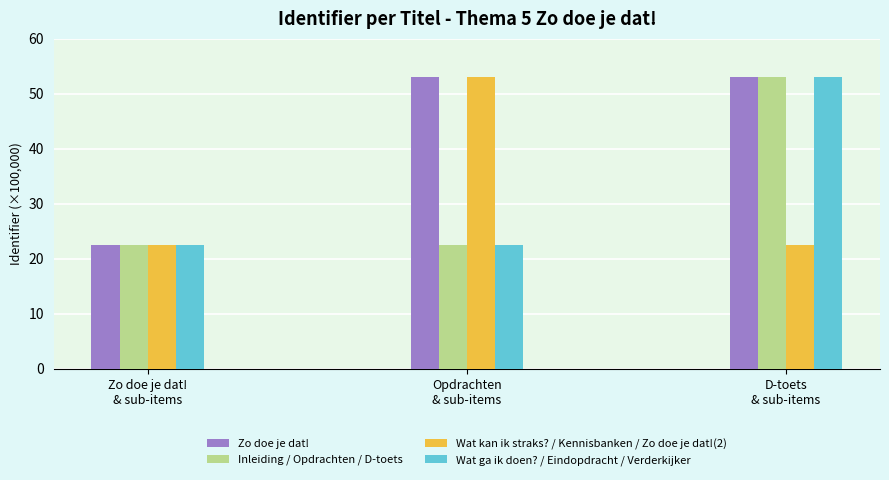

Reading right to left, transcribe all the data shown in this chart.

Zo doe je dat!: 53.1	53.1	22.6
Inleiding / Opdrachten / D-toets: 53.1	22.6	22.6
Wat kan ik straks? / Kennisbanken / Zo doe je dat!(2): 22.6	53.1	22.6
Wat ga ik doen? / Eindopdracht / Verderkijker: 53.1	22.6	22.6